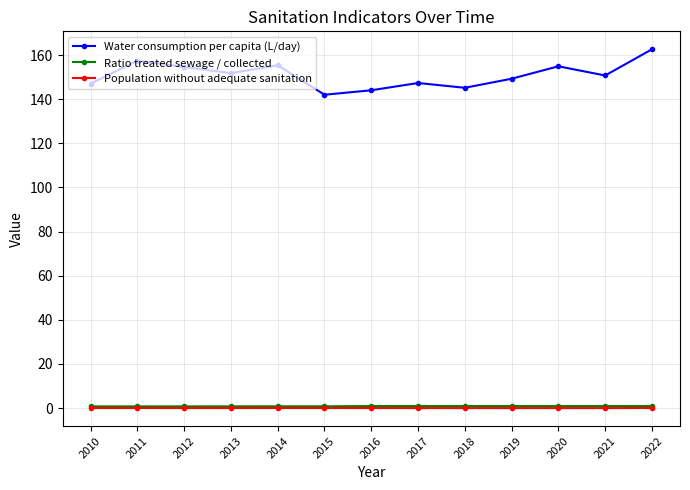

At which label does Water consumption per capita (L/day) reach its peak?

2022